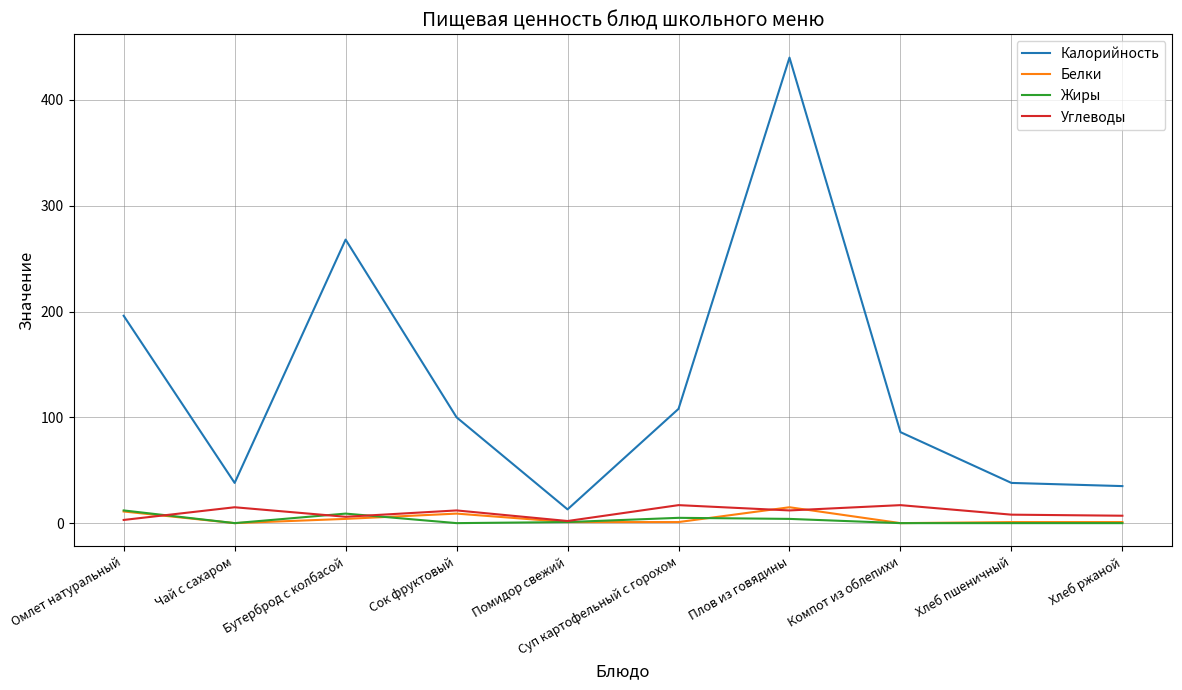

Between Омлет натуральный and Суп картофельный с горохом, which series saw the biggest shift?

Калорийность